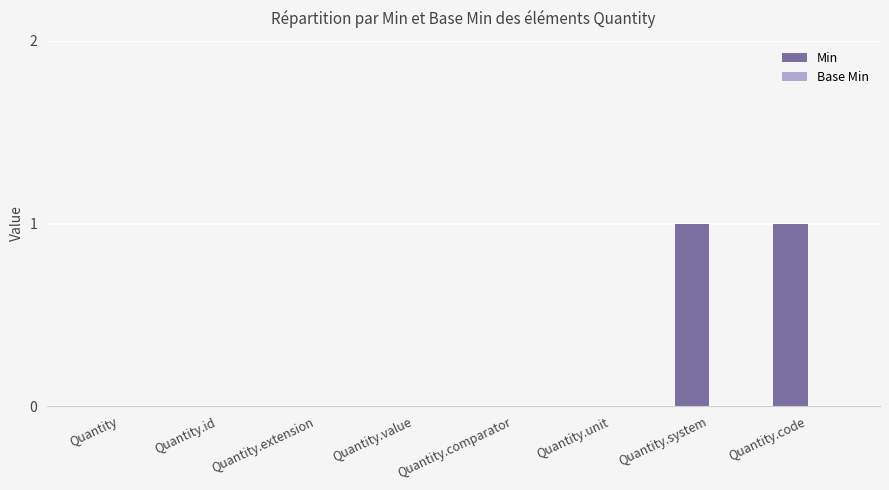

What is the change in value from Quantity.value to Quantity.code?

+1